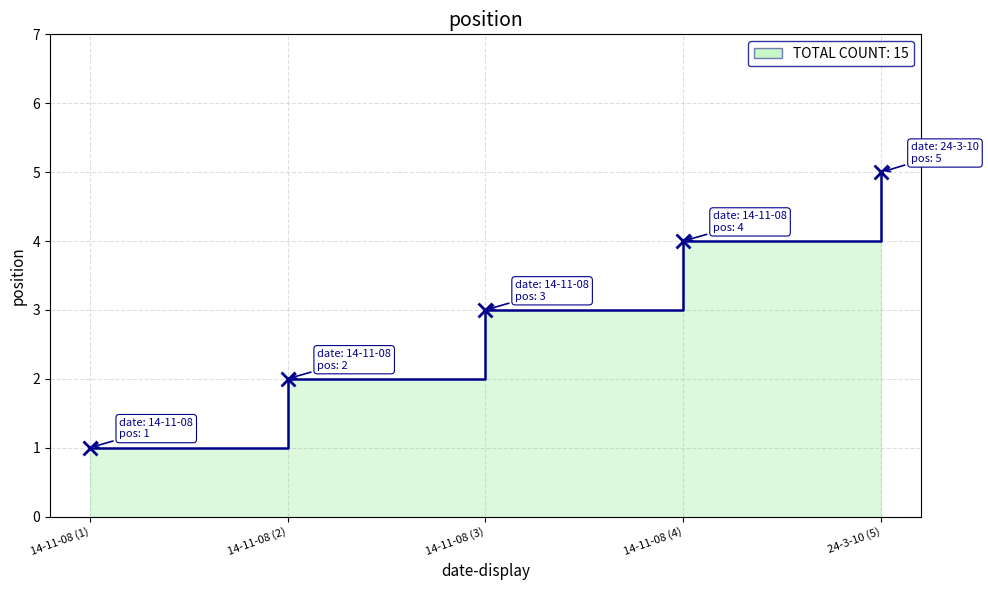

Reading left to right, list all the values displayed in this chart.

1	2	3	4	5